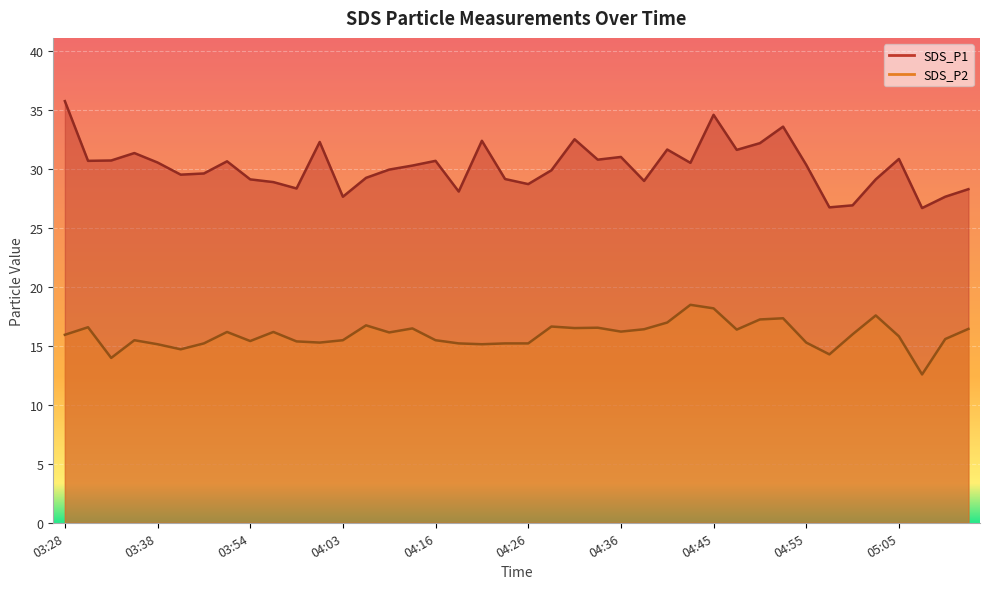

What is the difference between the second highest and second lowest values in the SDS_P2 series?

4.2